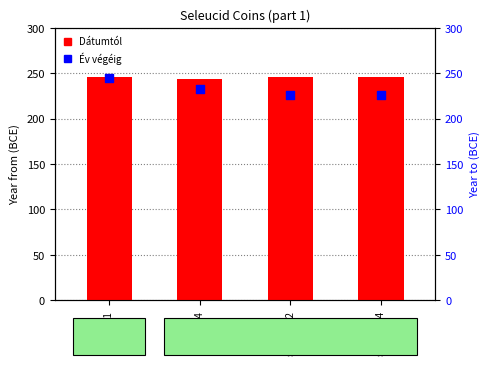

What is the total value across all series at sc.1.724?

476